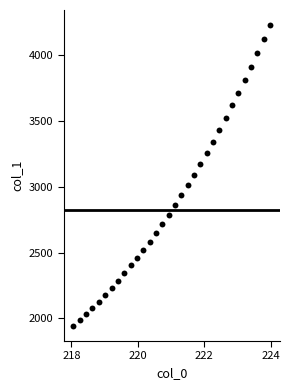

What is the range of X values (max minus min)?

5.9